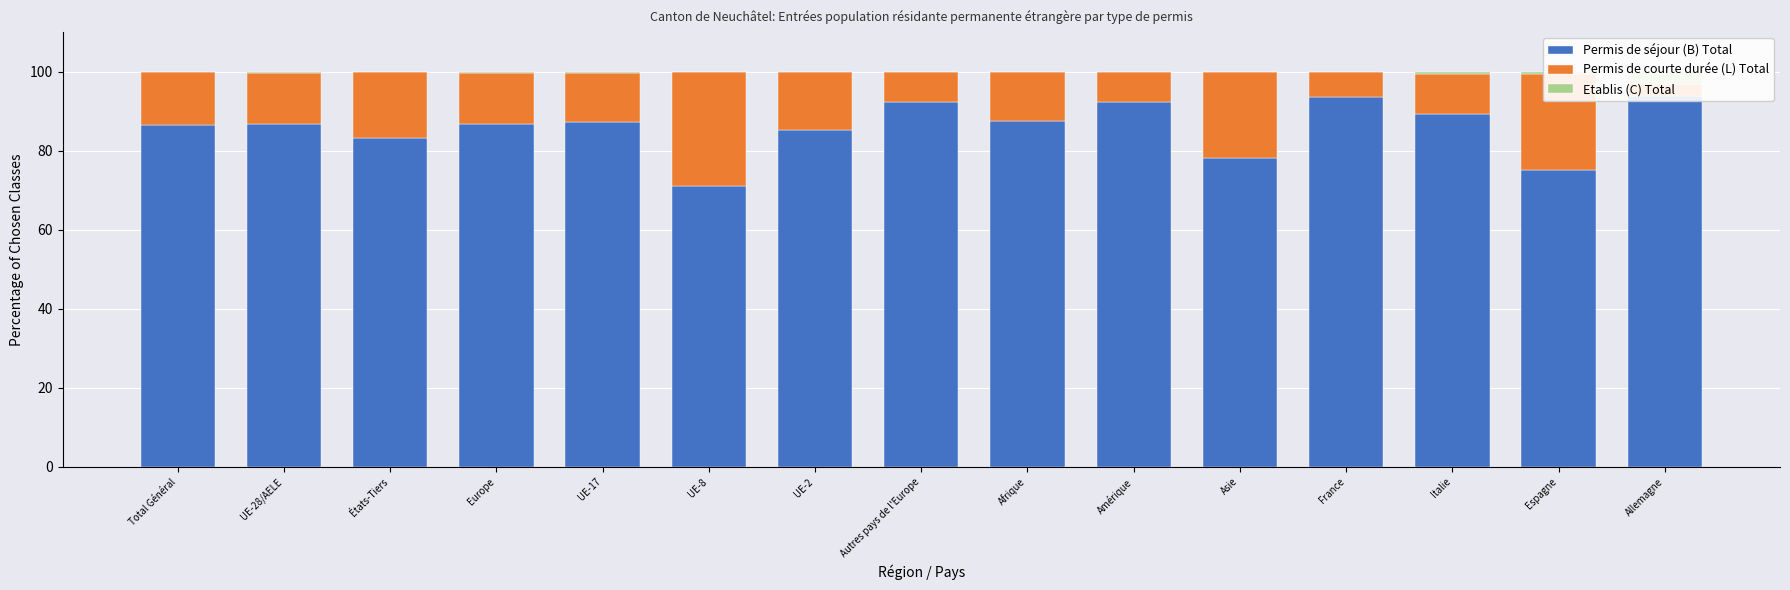

Is the value of Permis de séjour (B) Total at UE-17 greater than the value of Permis de courte durée (L) Total at Amérique?

Yes